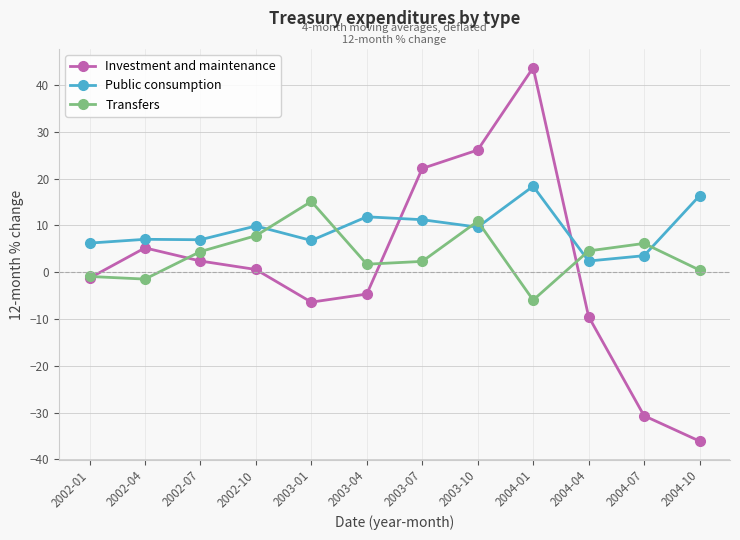

List the series in order of their overall mean, lowest first.

Investment and maintenance, Transfers, Public consumption